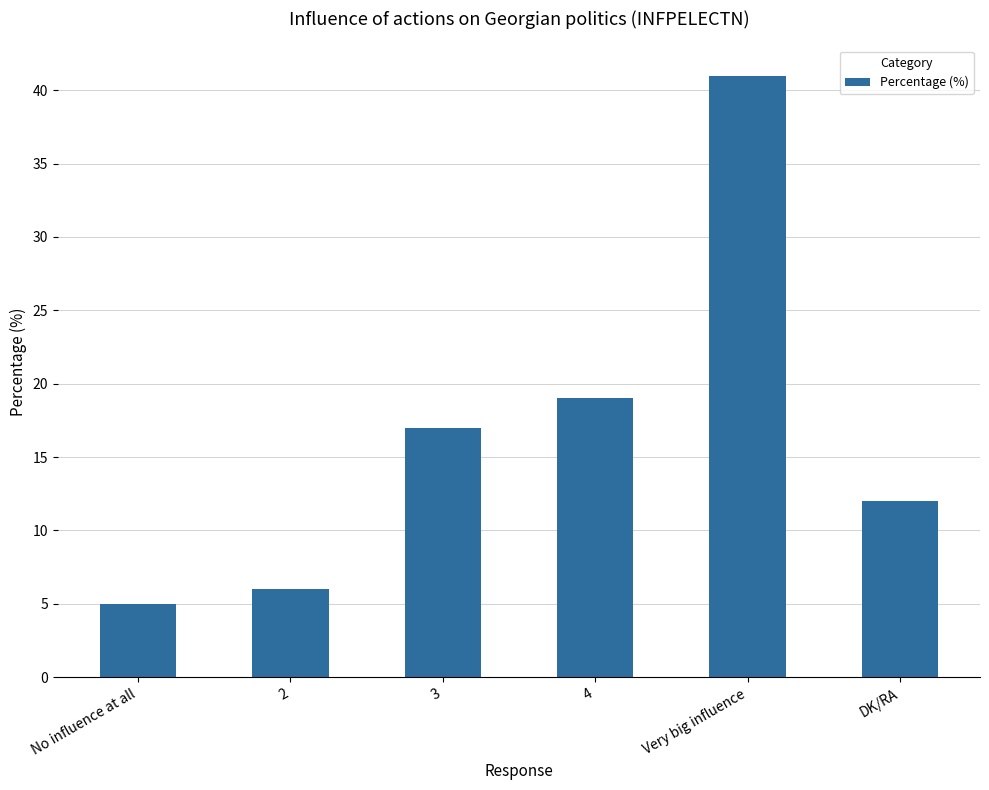

How many values are below 17?

3